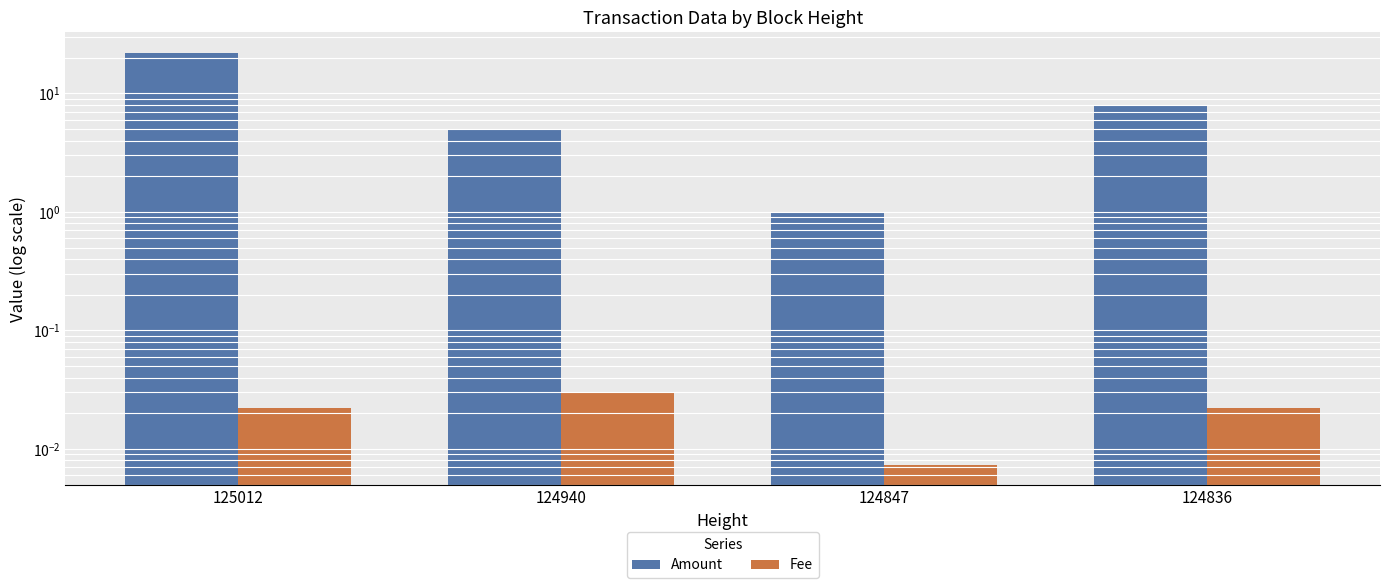

How many groups of bars are there?

4